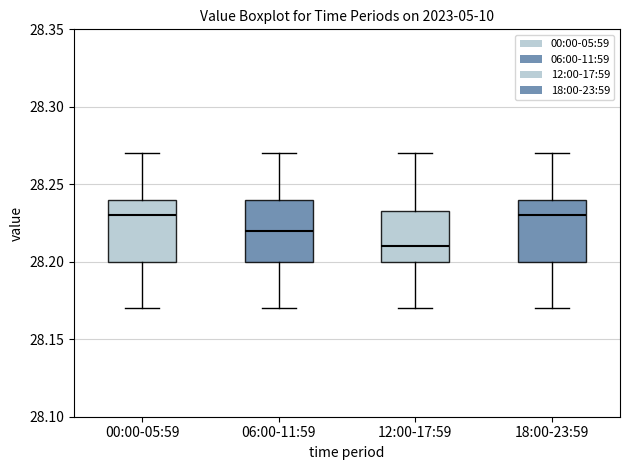

Reading left to right, read every box against the y-axis: the position of its median line, the range the box covers, and the ends of its whiskers. The values are not printed on the chart, so give them approximately, as read against the axis.

00:00-05:59: median 28.230, box 28.200 to 28.240, whiskers 28.170 to 28.270
06:00-11:59: median 28.220, box 28.200 to 28.240, whiskers 28.170 to 28.270
12:00-17:59: median 28.210, box 28.200 to 28.235, whiskers 28.170 to 28.270
18:00-23:59: median 28.230, box 28.200 to 28.240, whiskers 28.170 to 28.270